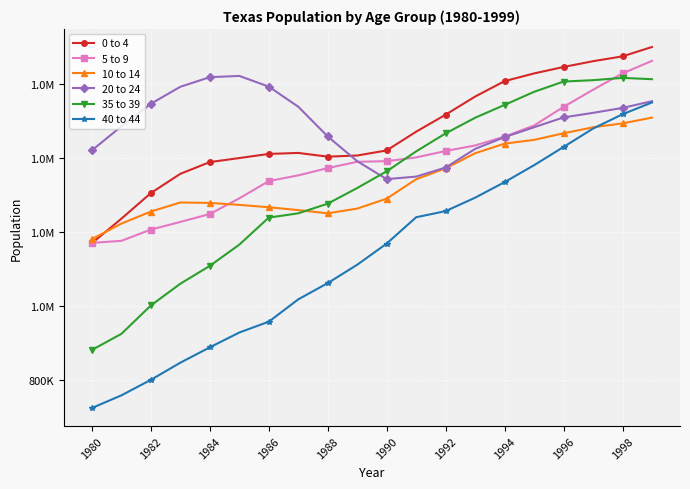

What are all the series names shown in the legend?

0 to 4, 5 to 9, 10 to 14, 20 to 24, 35 to 39, 40 to 44